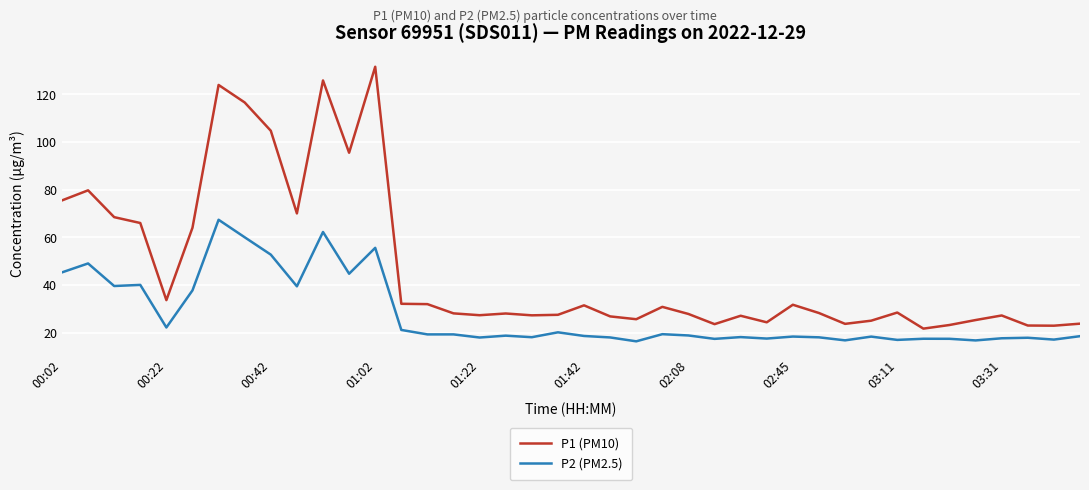

Which series has the largest range (max minus min)?

P1 (PM10)